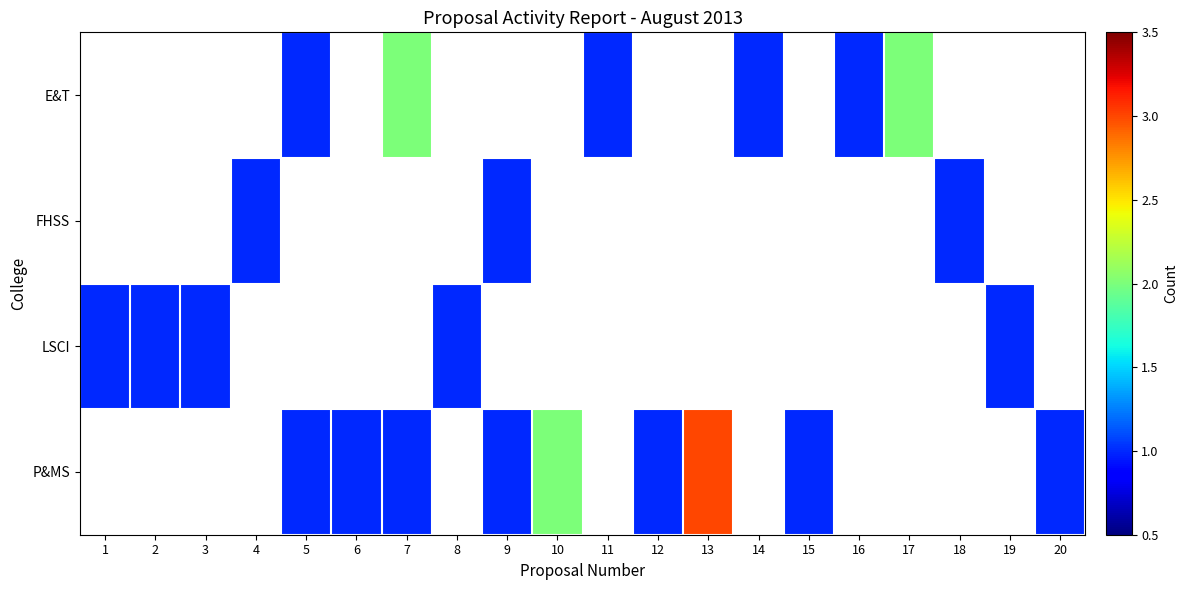

At which category does the chart reach its peak across all series?

13